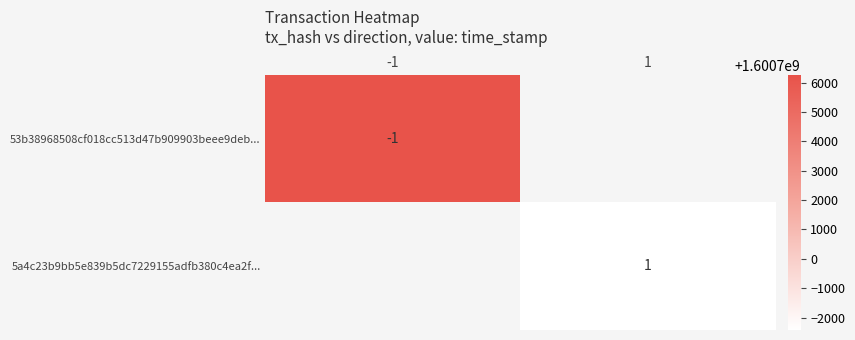

What is the total value across all series at 1?

1600697577